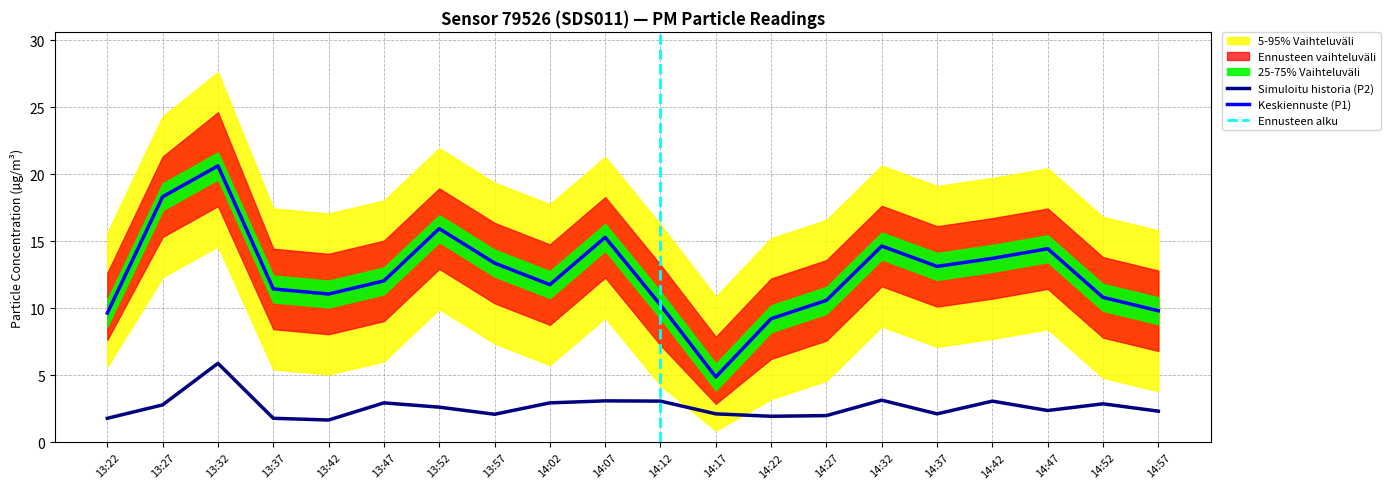

How many data points in P1_upper are less than 15?

10